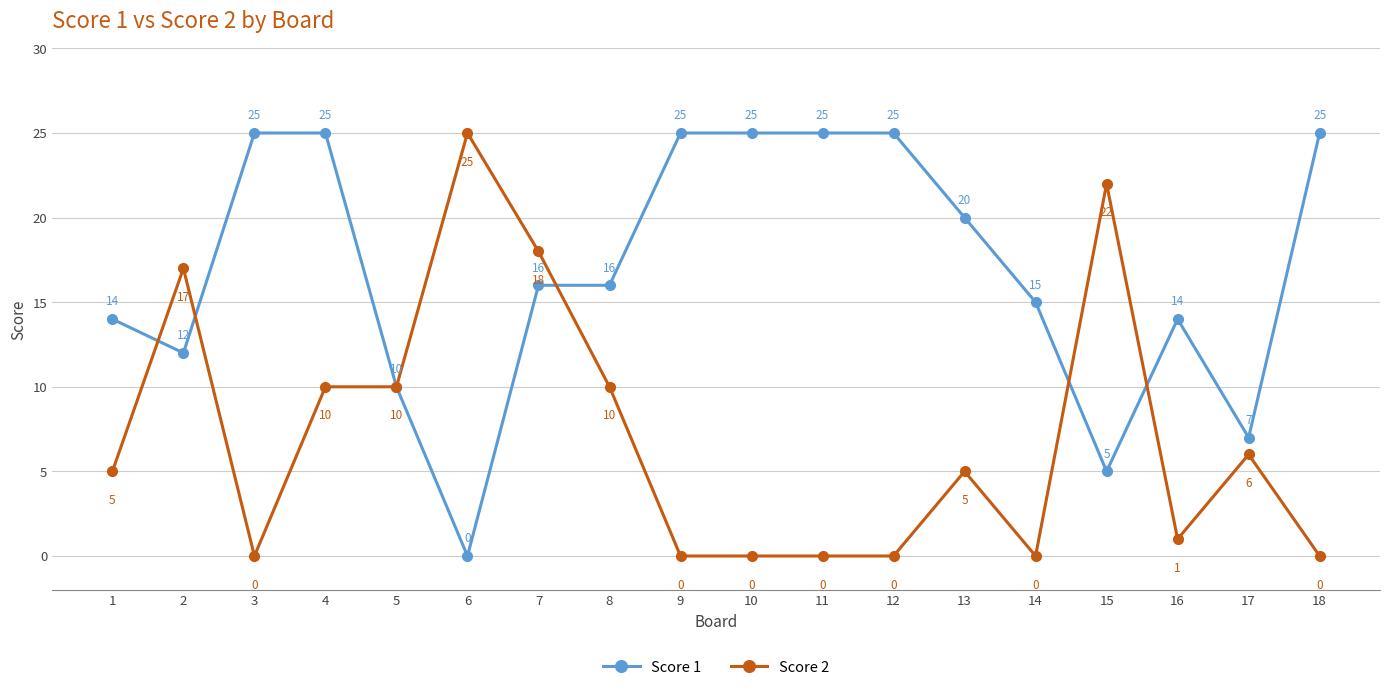

List the series in order of their overall mean, highest first.

Score 1, Score 2